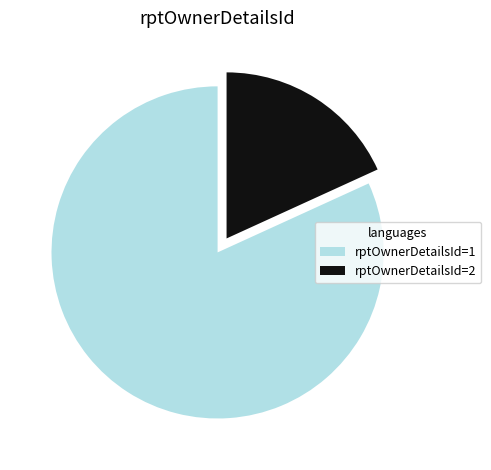

Is the sum of rptOwnerDetailsId=2 and rptOwnerDetailsId=1 greater than half?

Yes